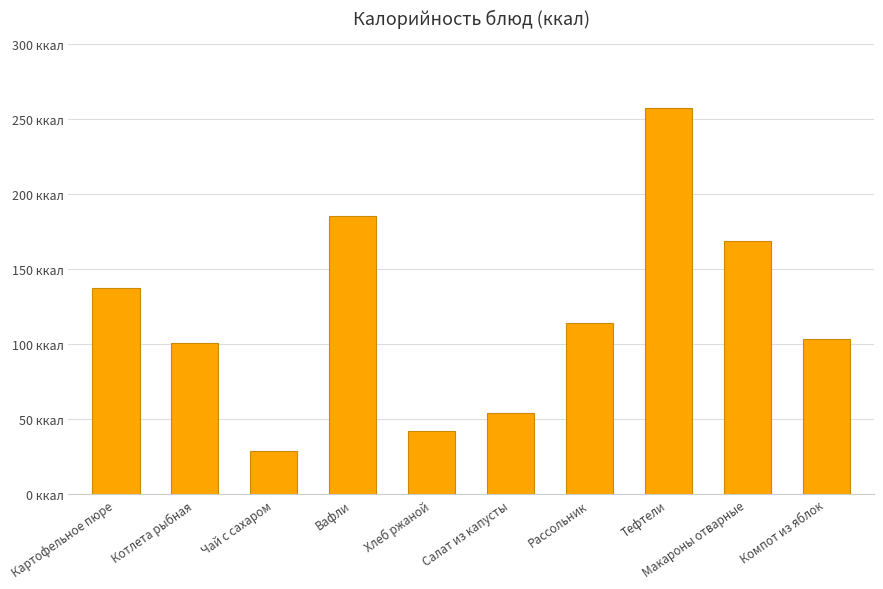

List the labels in order of value, smallest first.

Чай с сахаром, Хлеб ржаной, Салат из капусты, Котлета рыбная, Компот из яблок, Рассольник, Картофельное пюре, Макароны отварные, Вафли, Тефтели